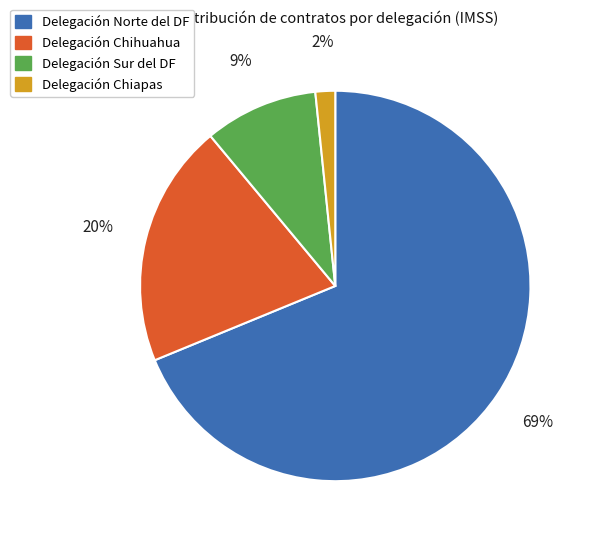

To the nearest percent, what is the difference between the largest and smallest slice percentages?

67%